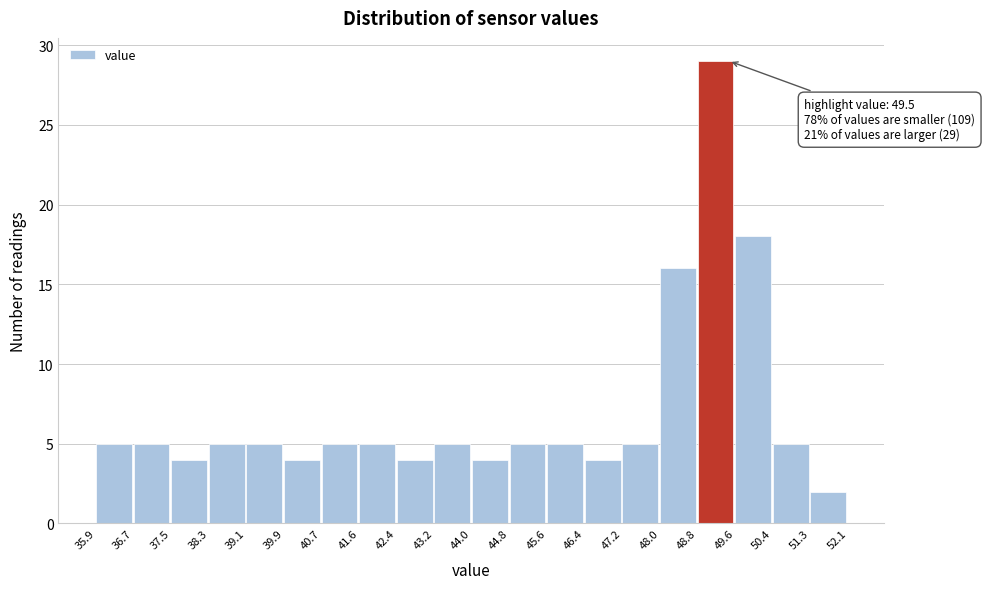

Which range on the x-axis has the tallest bar?

48.8 to 49.6